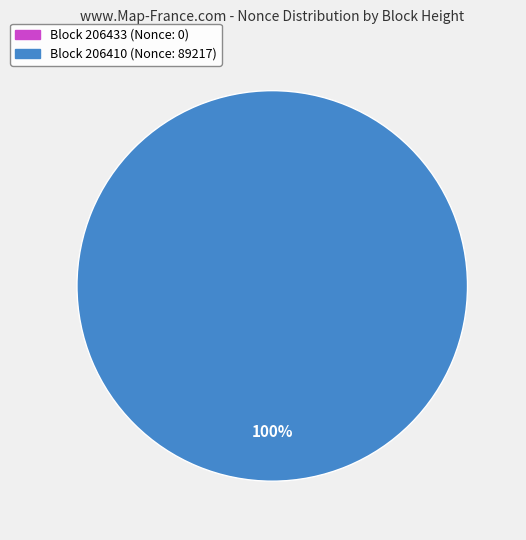

To the nearest percent, what is the difference between the 206433 and 206410 slice percentages?

100%